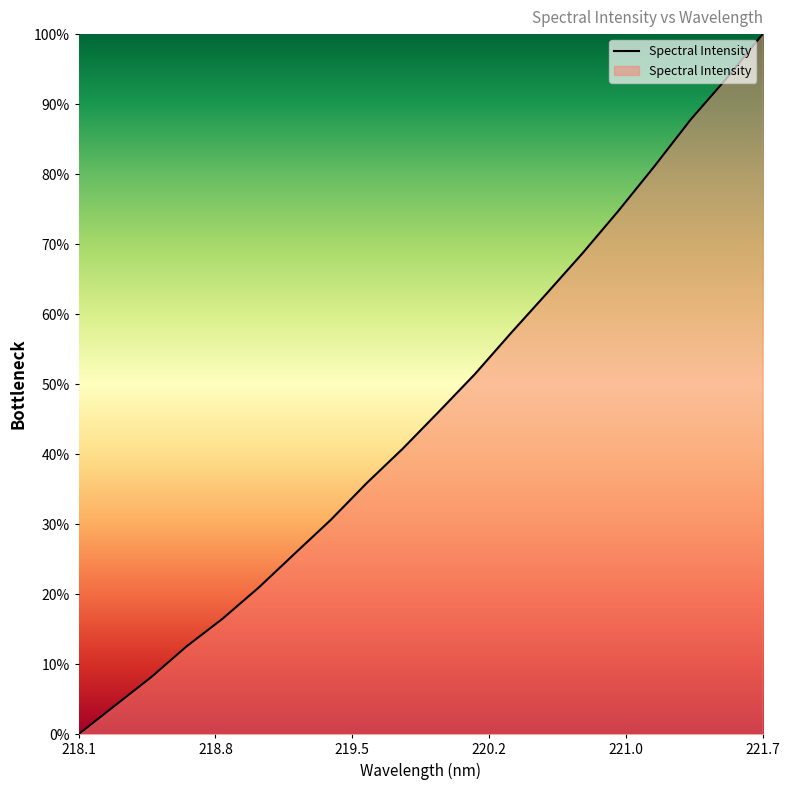

How many distinct data groups are displayed?

1